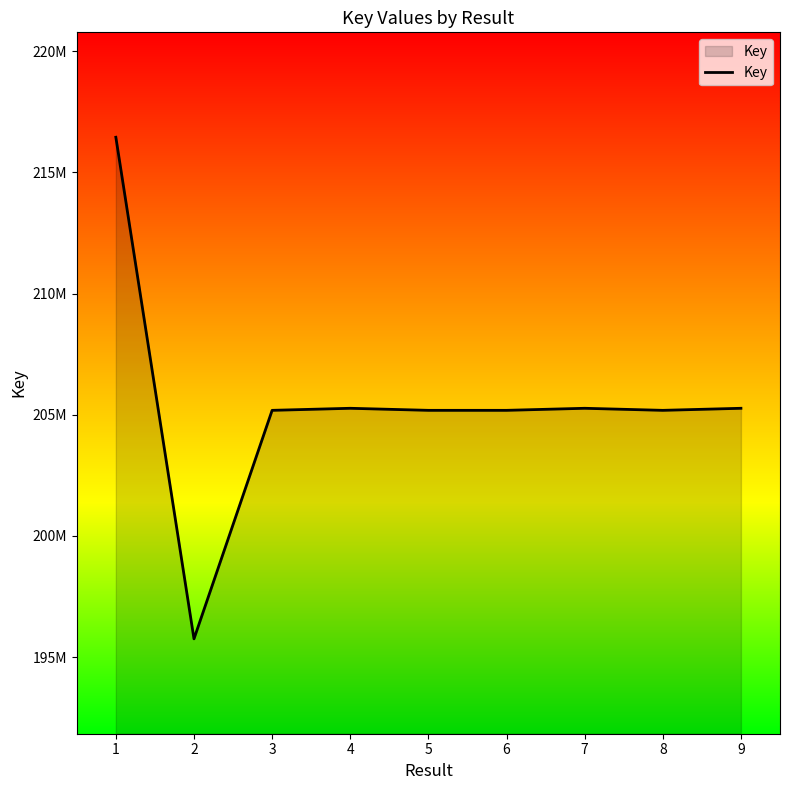

Does the chart display data point markers on the line(s)?

No